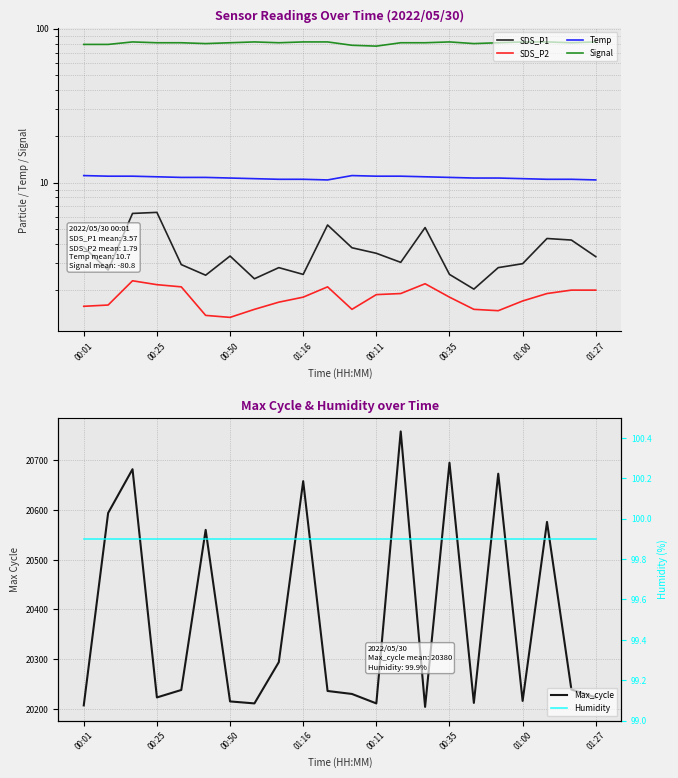

What is the sum of all Signal values?

1777.0